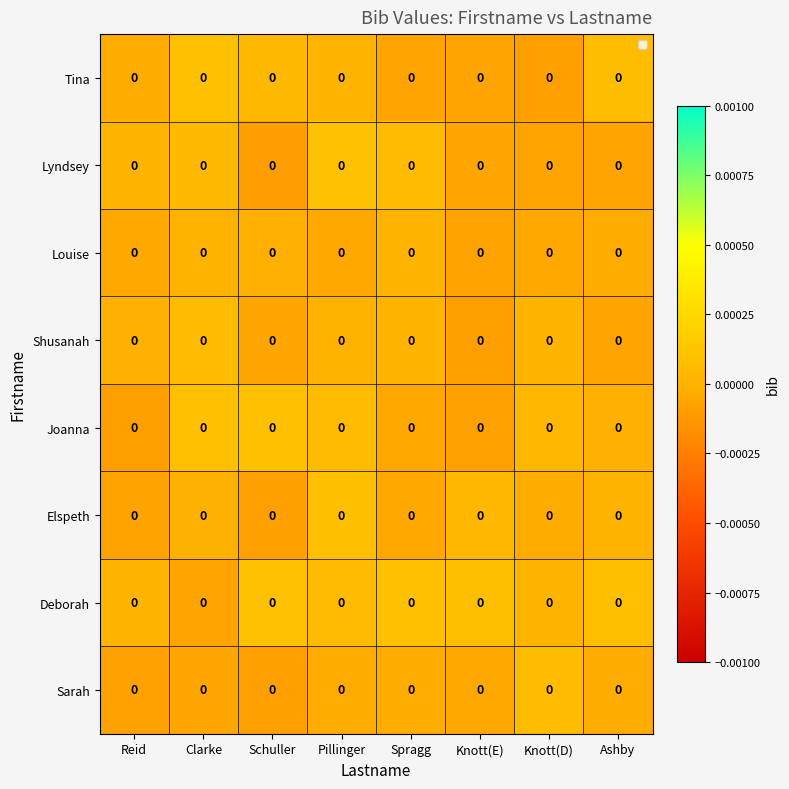

Is it true that Sarah equals -0.0 at Spragg?

True